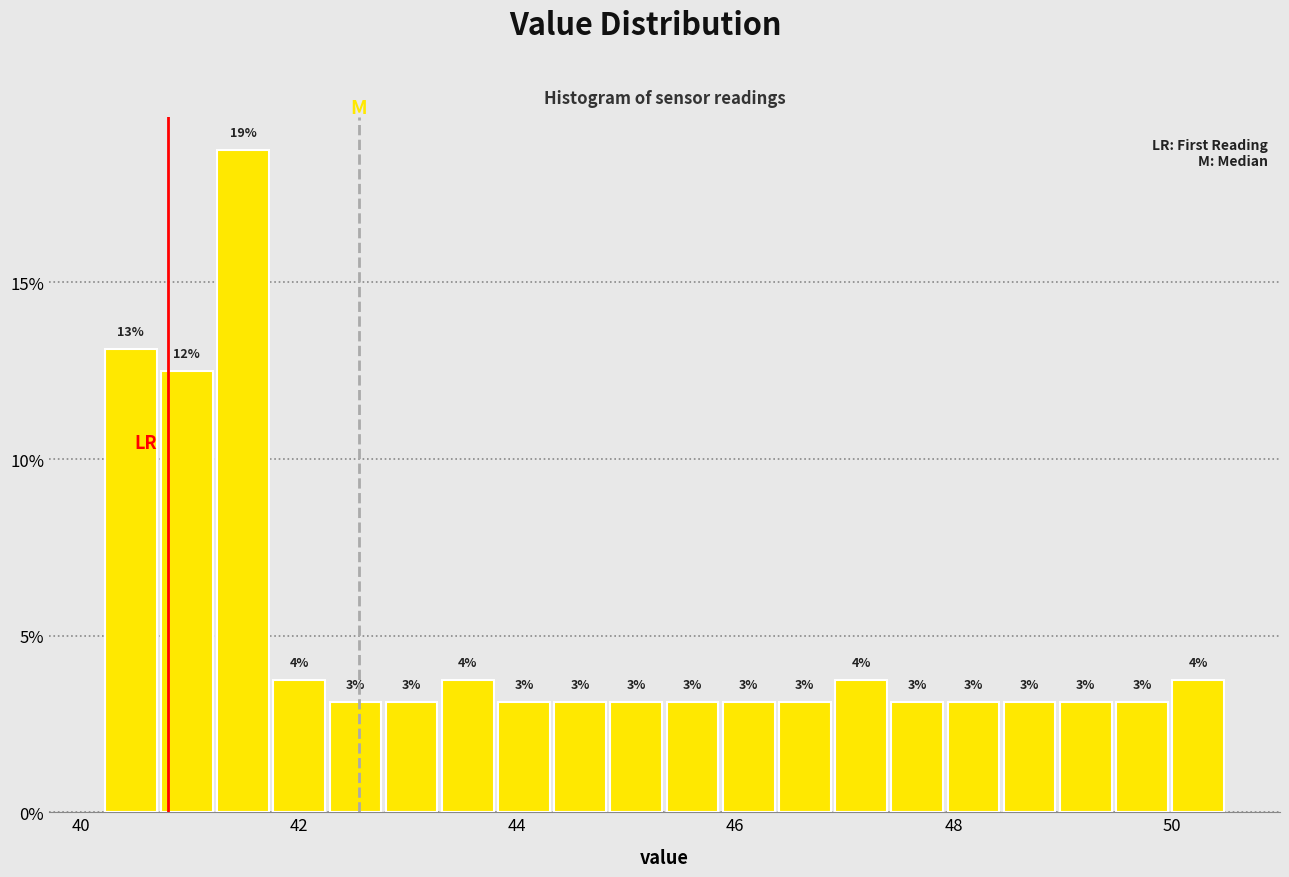

Around what value on the x-axis is the tallest bar? Give the approximate position of its centre, as read against the axis.

41.4